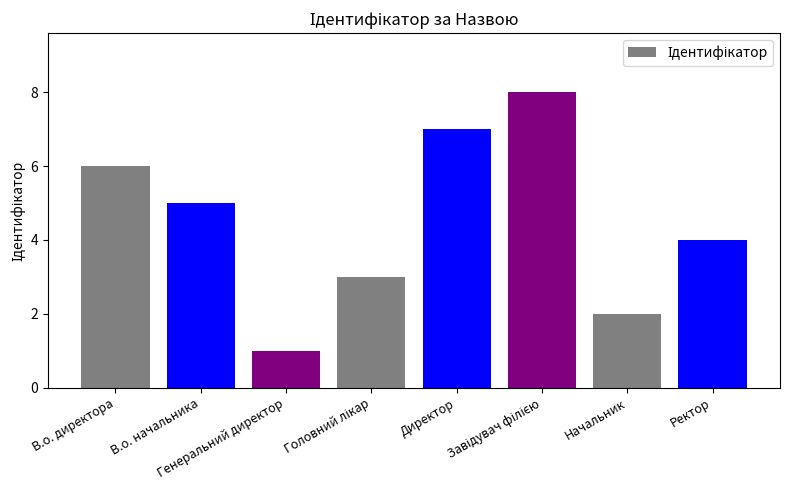

Between Ректор and Генеральний директор, which is larger?

Ректор